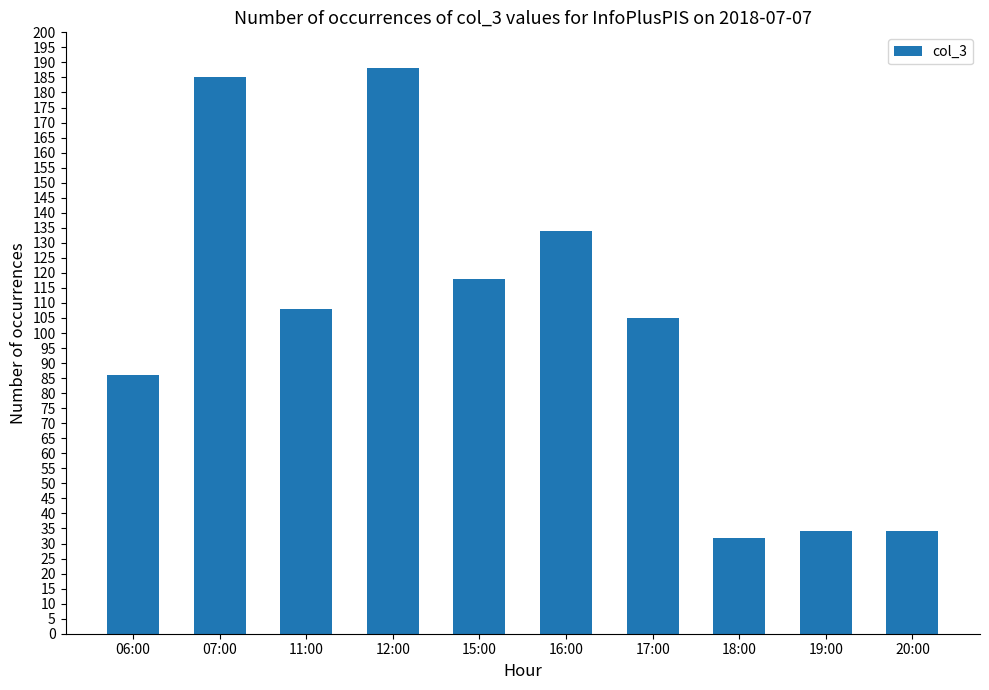

The value at 20:00 is 49. True or false?

False